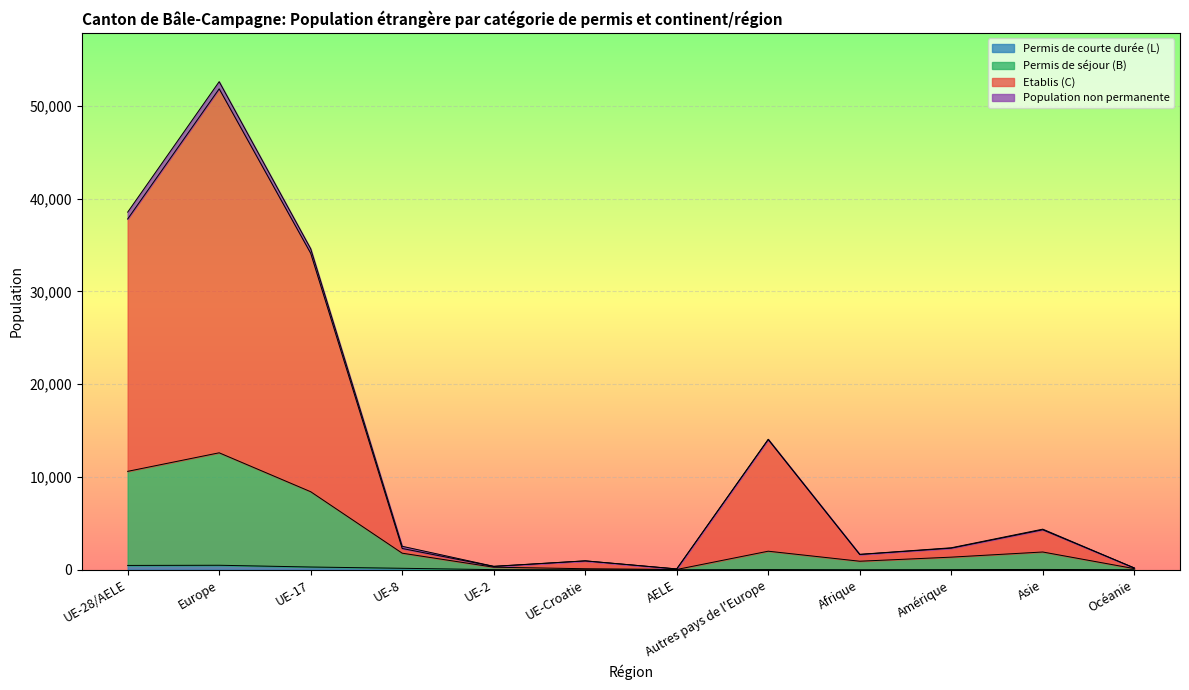

Between UE-Croatie and Afrique, which is larger?

Afrique